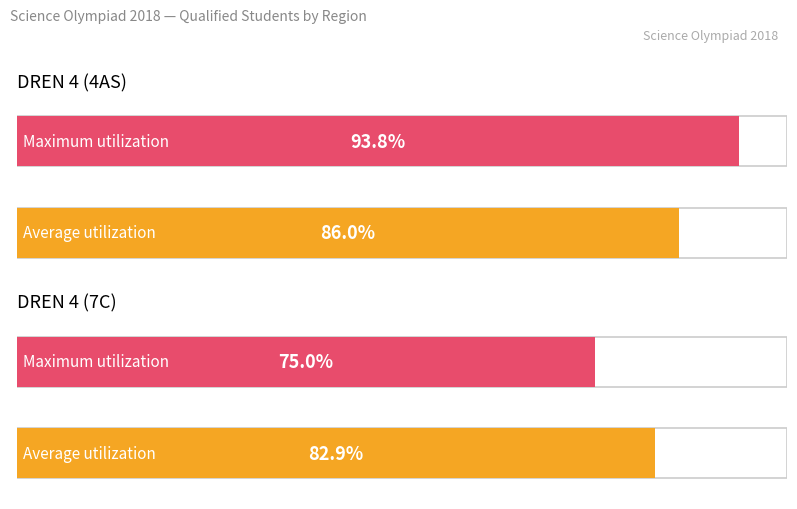

At DREN 4 (7C), list the series in order from largest to smallest.

Average utilization, Maximum utilization